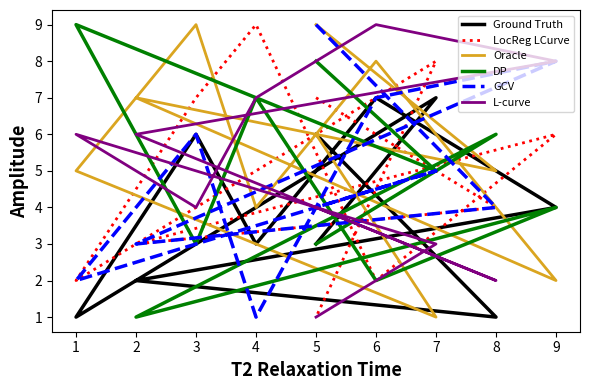

How many times do DP and Oracle cross each other?

7